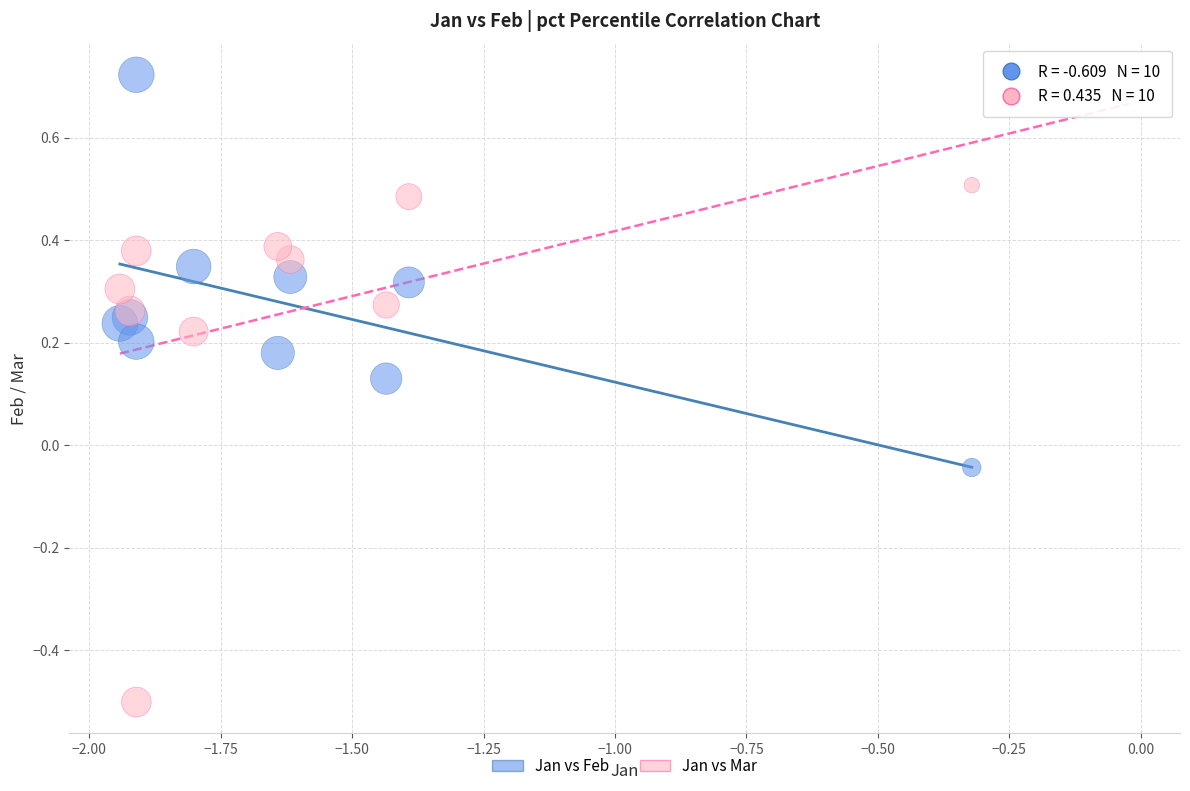

Which series has the widest spread of Y values?

Jan vs Mar